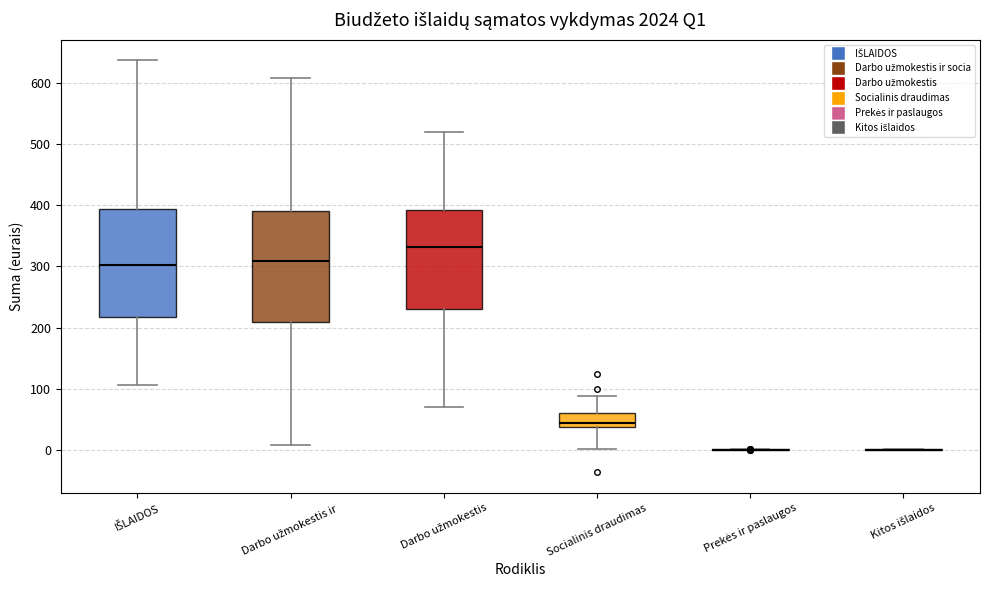

Reading left to right, transcribe this box plot: for each box, give where its median line is, the range the box spans, and where its two whiskers end, as read against the y-axis. The values are not printed on the chart, so give them approximately, as read against the axis.

IŠLAIDOS: median 300, box 220 to 390, whiskers 110 to 640
Darbo užmokestis ir: median 310, box 210 to 390, whiskers 10 to 610
Darbo užmokestis: median 330, box 230 to 390, whiskers 70 to 520
Socialinis draudimas: median 40 (just above the box's lower edge), box 40 to 60, whiskers 0 to 90
Prekės ir paslaugos: box collapsed to a line at 0, whiskers 0 to 0
Kitos išlaidos: box collapsed to a line at 0, whiskers 0 to 0